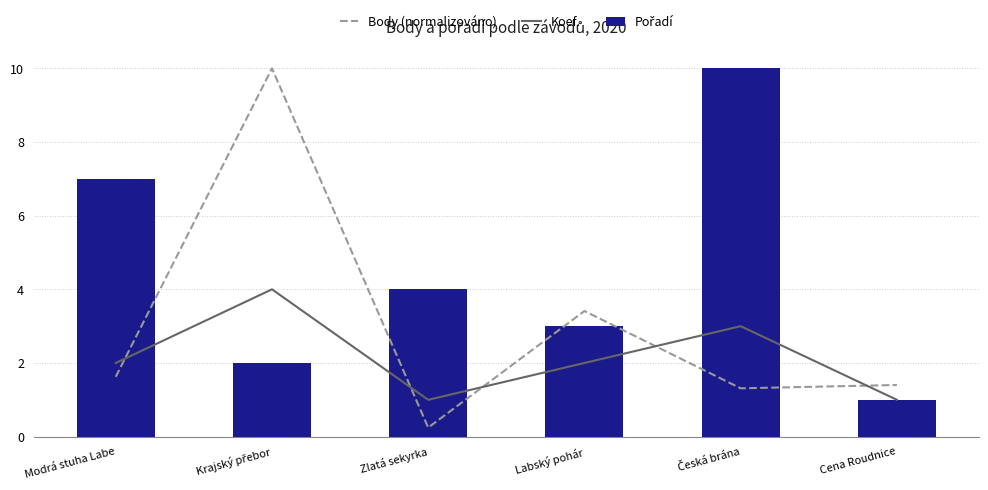

Between Česká brána and Cena Roudnice, which series saw the biggest shift?

Pořadí